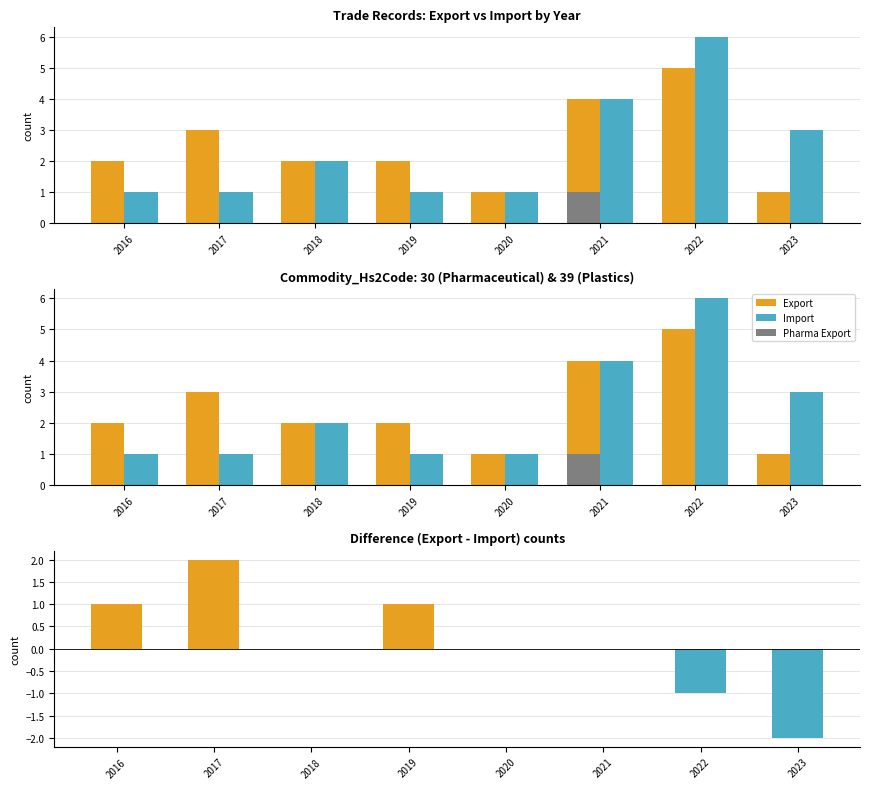

True or false: Import has a value of 3 at 2023.

True